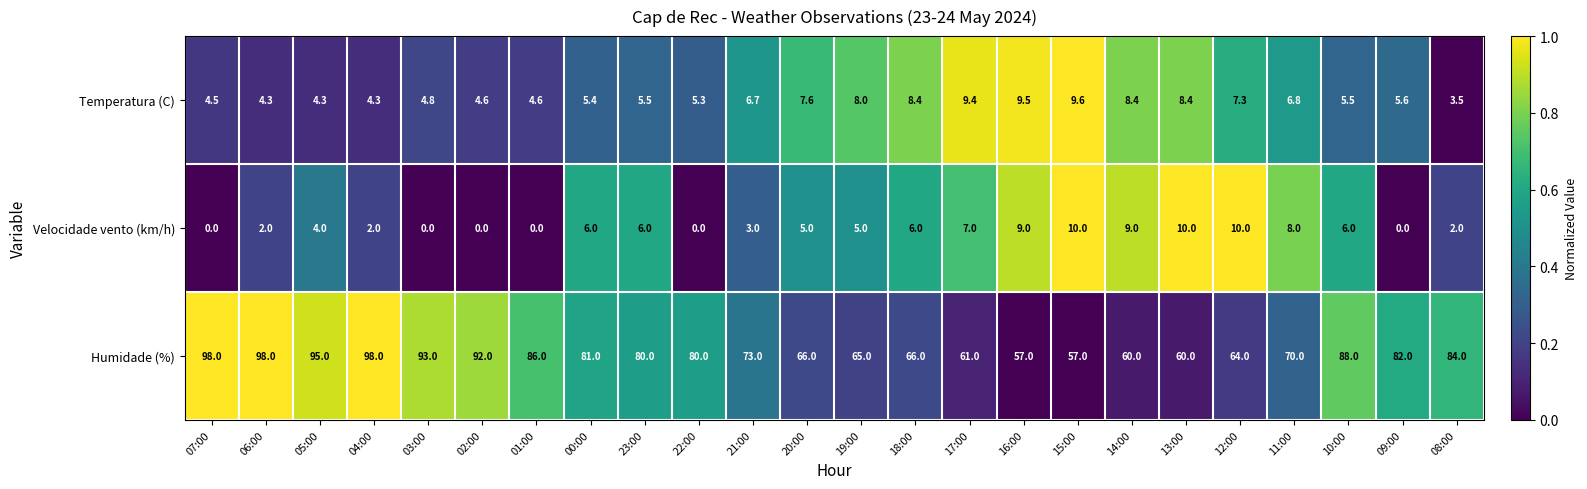

Where does the Temperatura (C) series first go above 5?

00:00